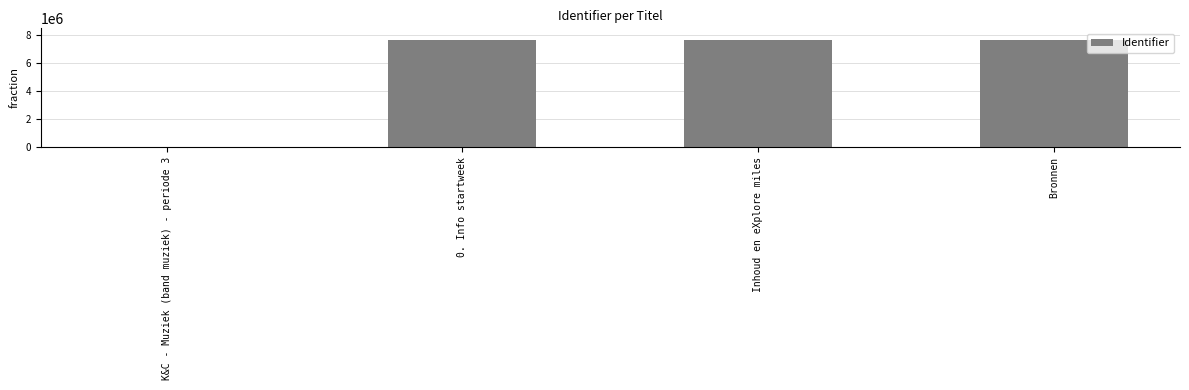

What is the change in value from Inhoud en eXplore miles to Bronnen?

+18